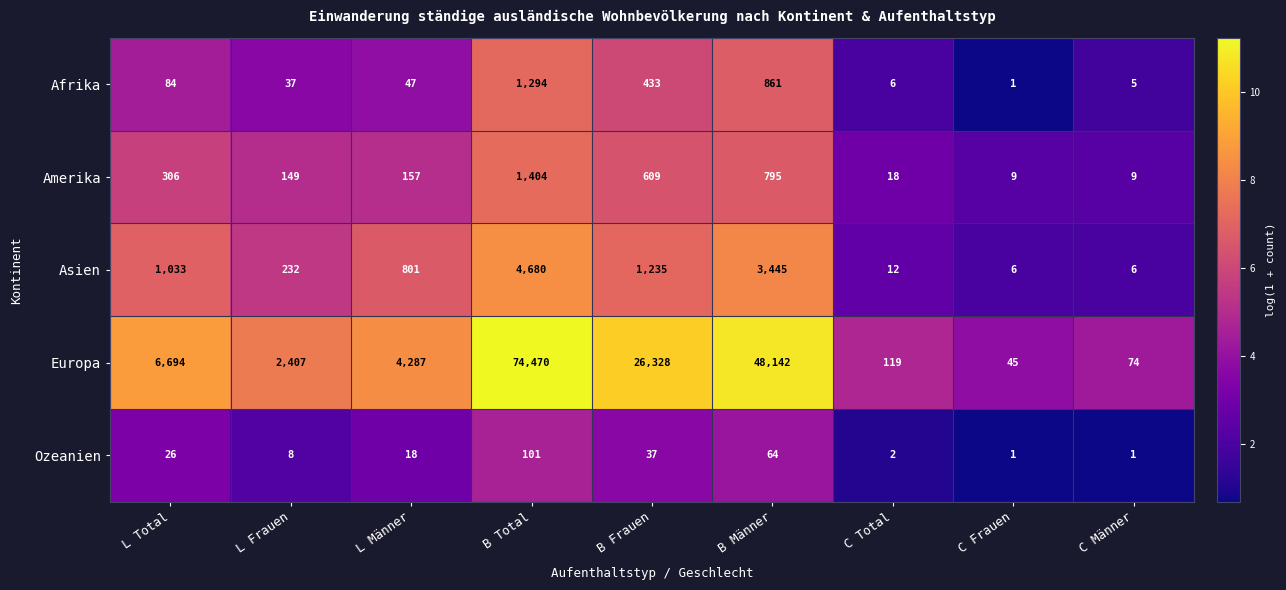

Which category has the lowest value in the Europa series?

C Frauen